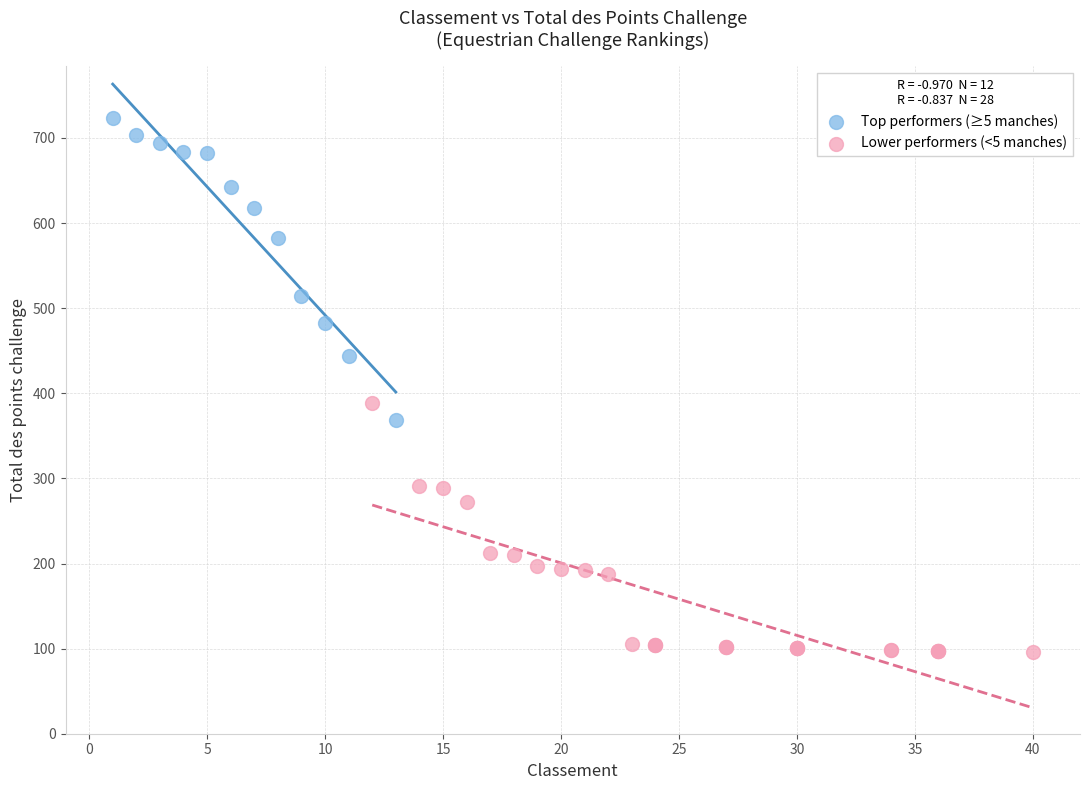

Which series has the widest spread of Y values?

Top performers (≥5 manches)